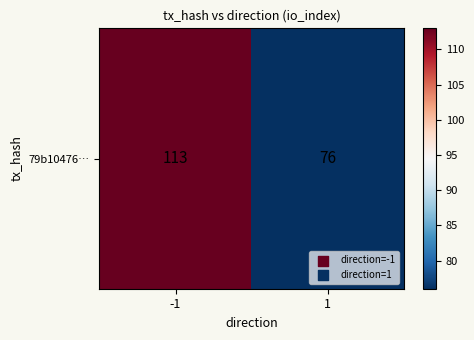

Between -1 and 1, which is larger?

-1